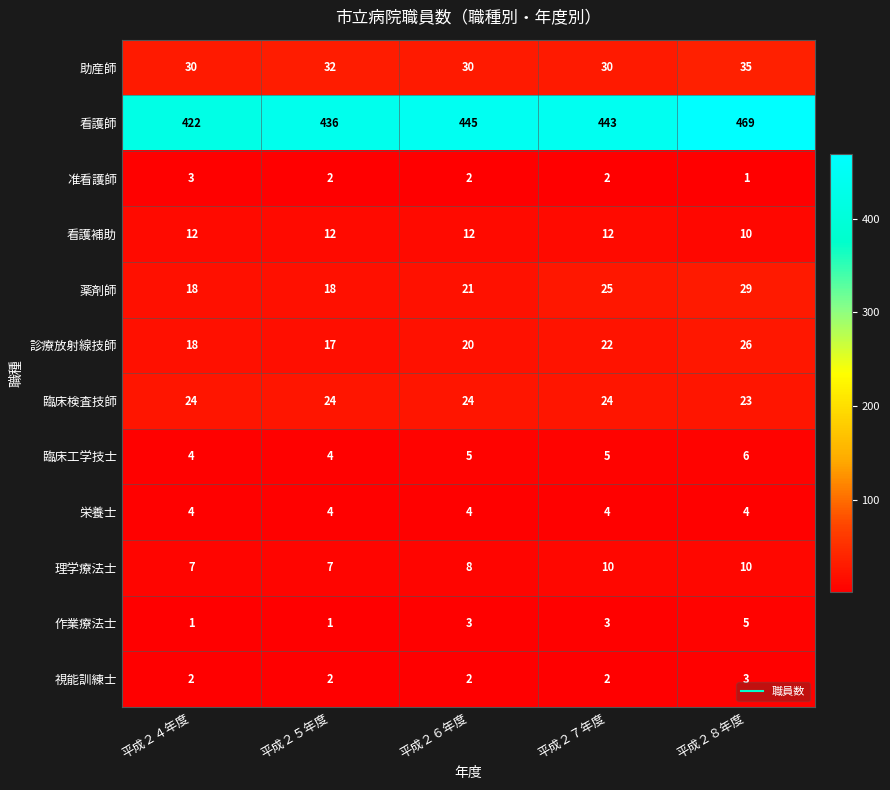

Which label corresponds to the largest value in the chart?

平成２８年度